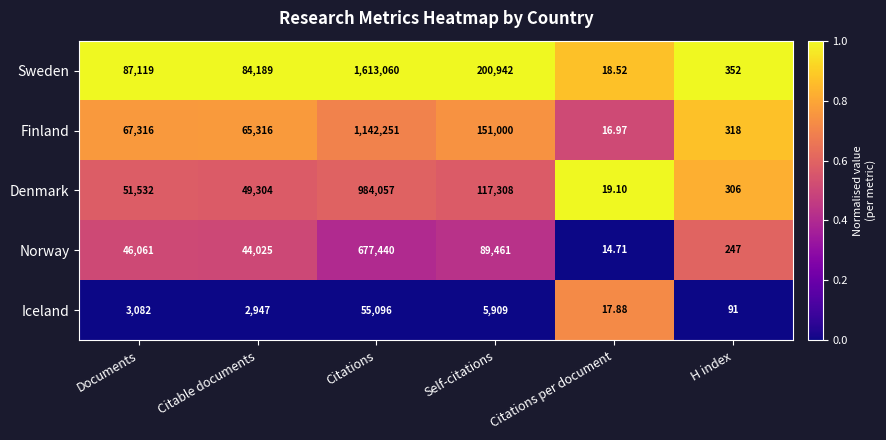

Which series has the widest spread of values?

Sweden